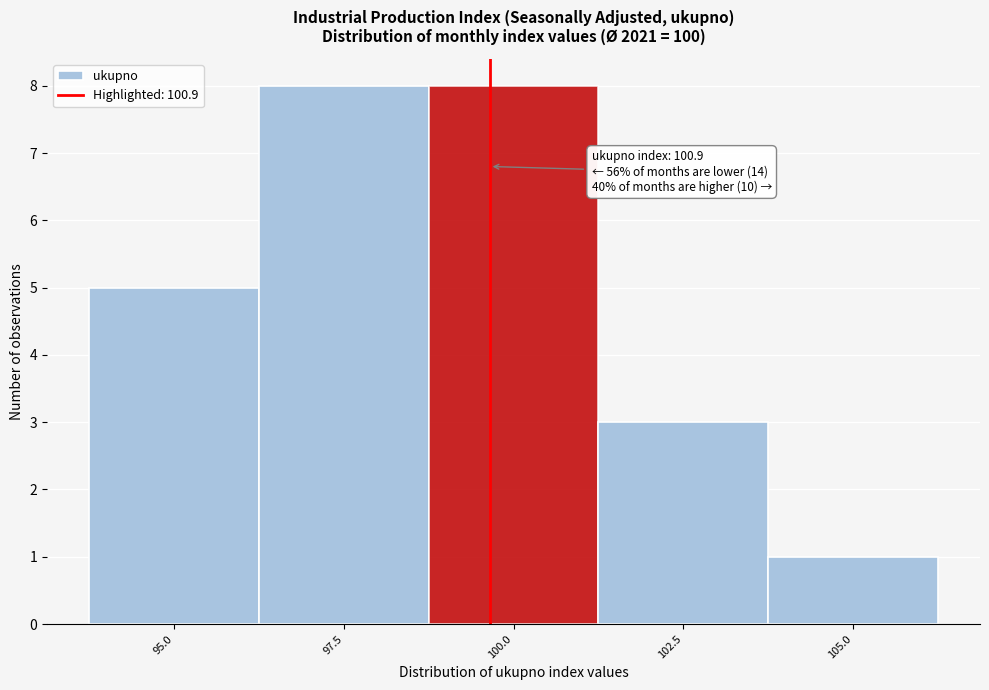

Reading left to right, list all the values displayed in this chart.

5	8	8	3	1